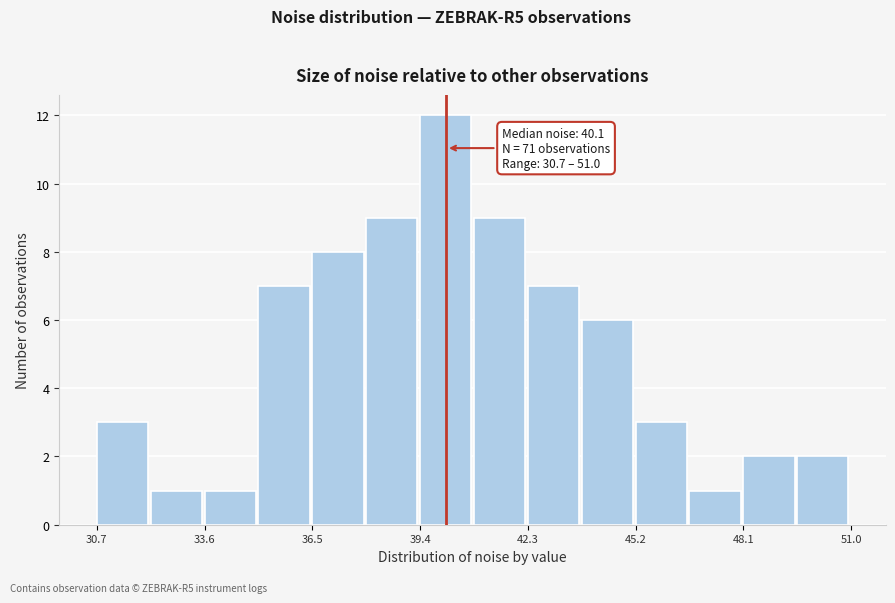

Read against the x-axis, roughly where is the centre of the tallest bar?

40.0